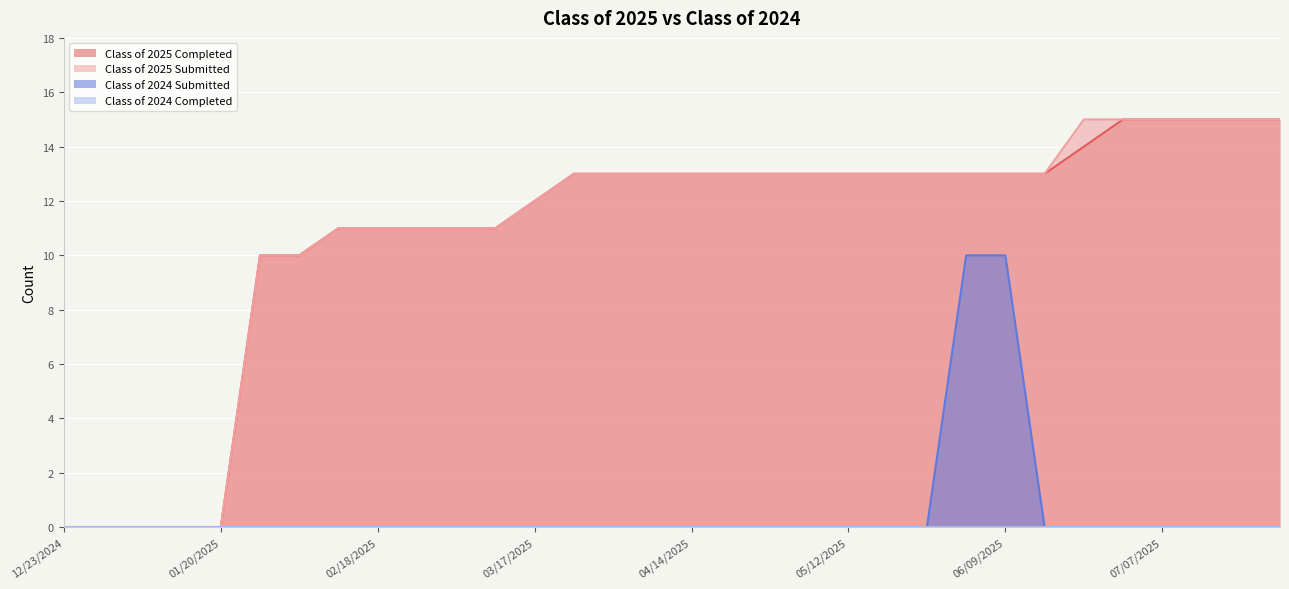

What is the difference between the highest and lowest values at 03/17/2025?

12